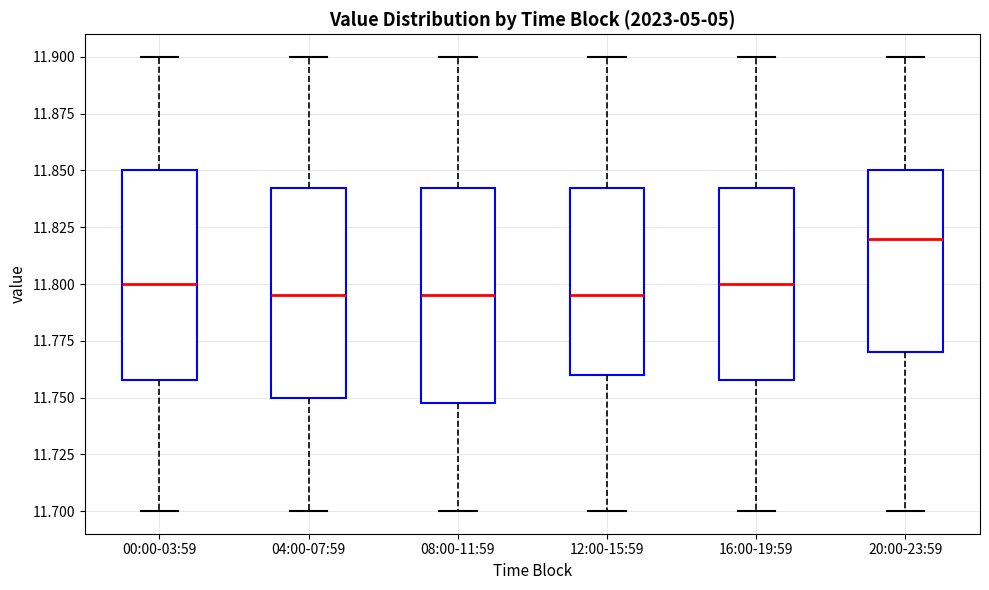

Where is the lower edge of the box for 12:00-15:59 on the y-axis? The values are not printed on the chart, so give them approximately, as read against the axis.

11.760